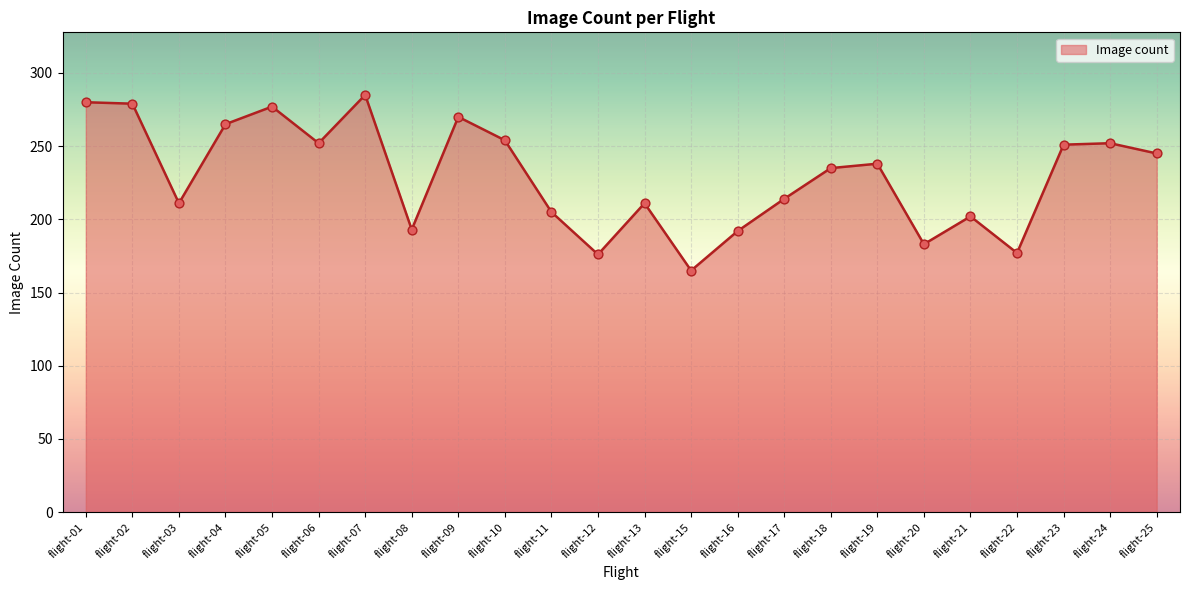

What is the change in value from flight-11 to flight-12?

-29